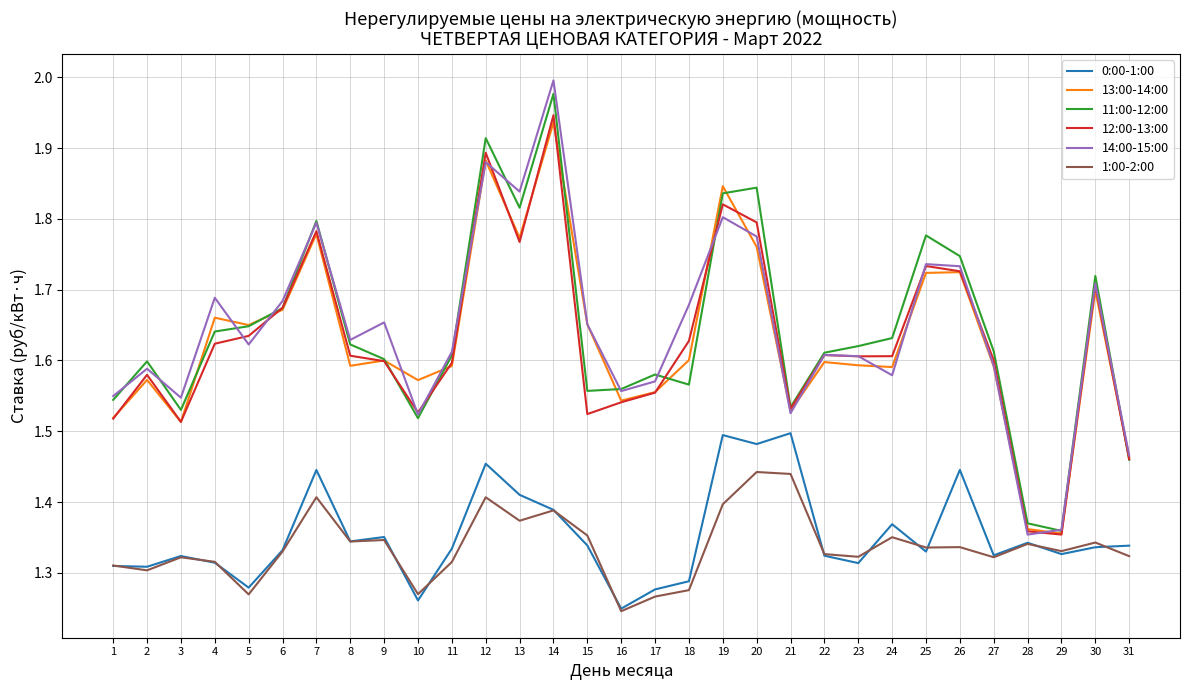

Rank the series by their maximum value, from highest to lowest.

14:00-15:00, 11:00-12:00, 12:00-13:00, 13:00-14:00, 0:00-1:00, 1:00-2:00